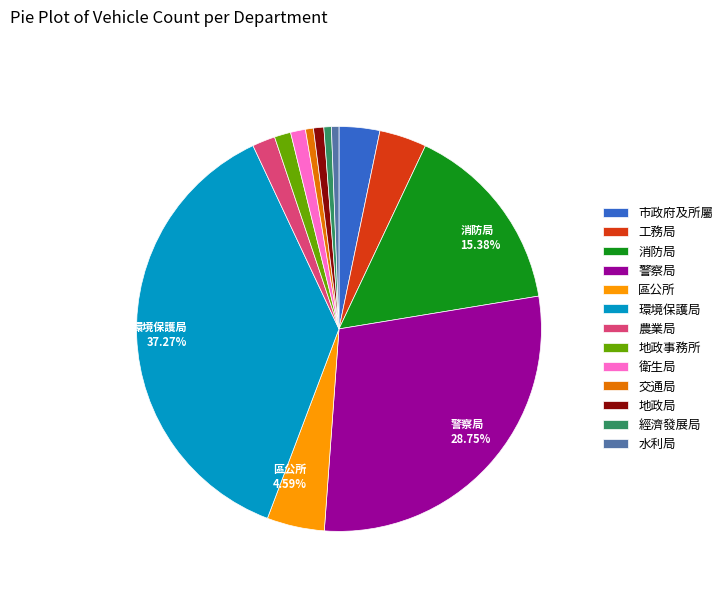

Is there any slice that represents more than half of the pie?

No